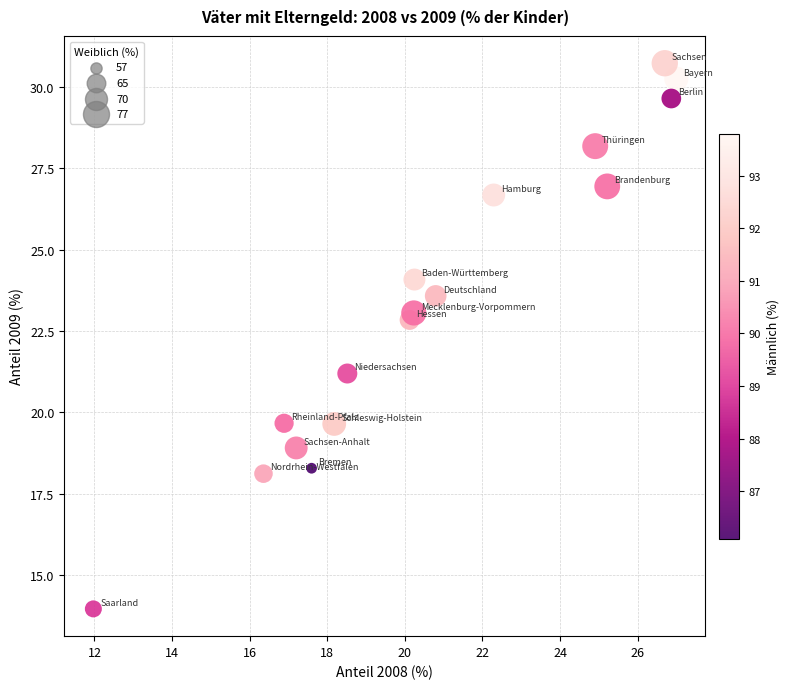

What is the range of X values (max minus min)?

15.0